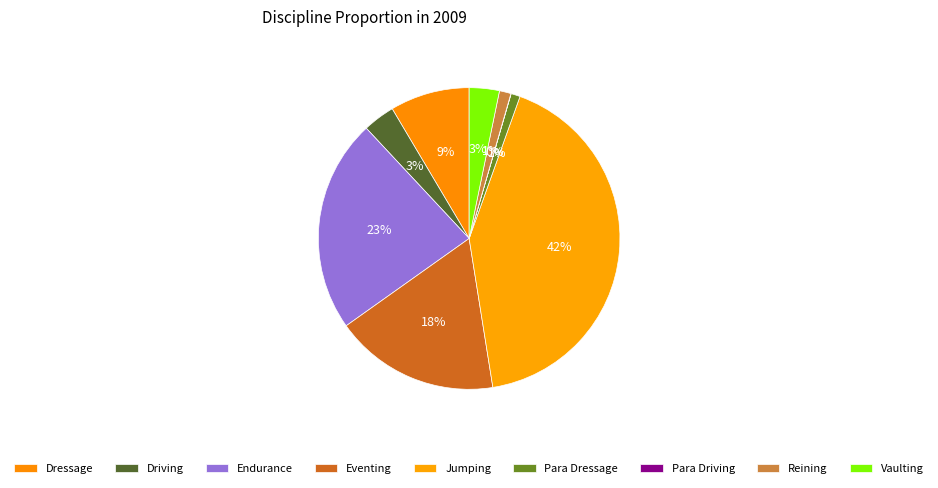

To the nearest percent, what percentage of the pie is Vaulting?

3%